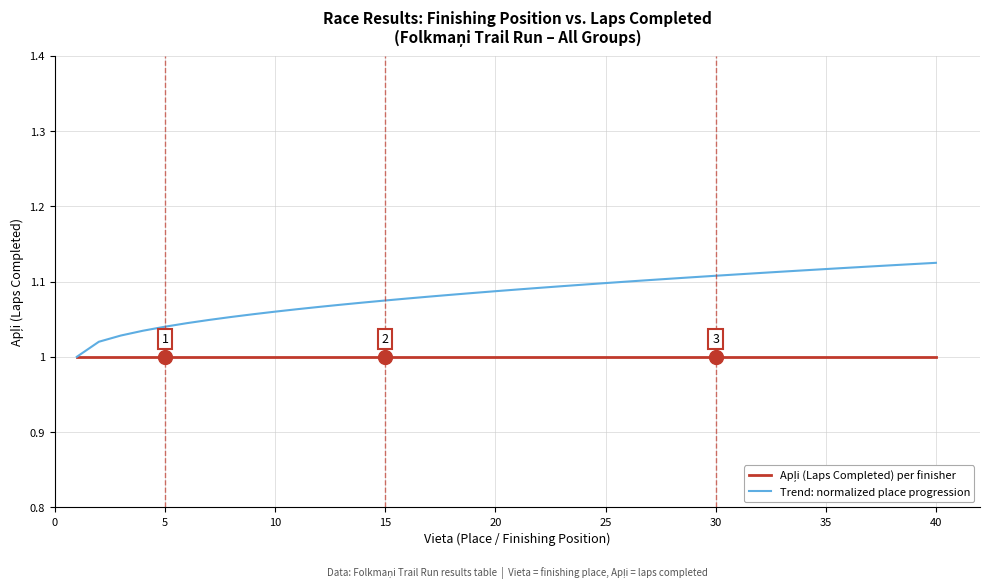

Which series has the largest total across all categories?

Trend: normalized place progression